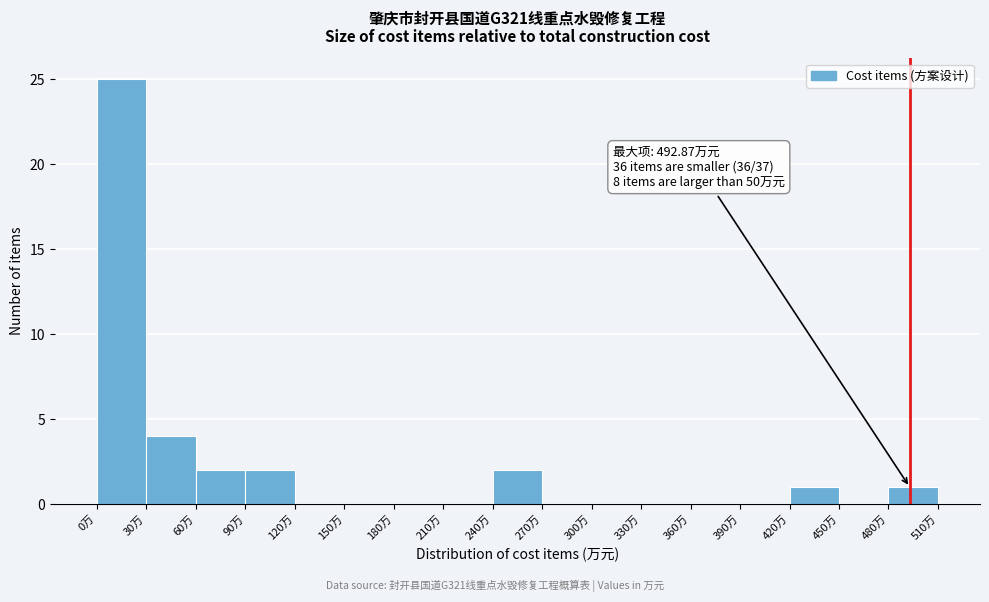

Which range on the x-axis has the tallest bar?

0 to 30